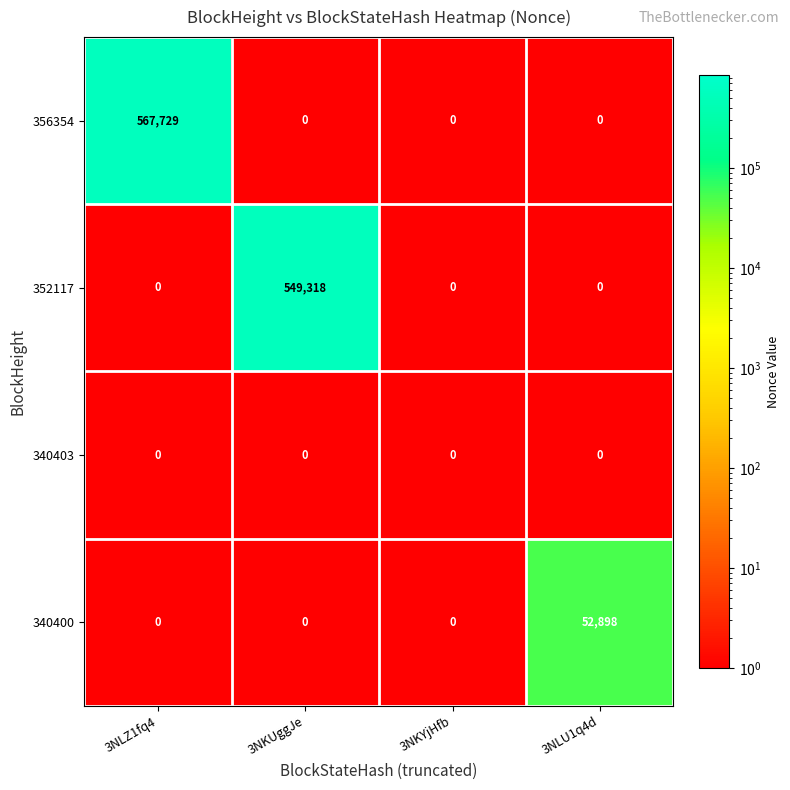

What is the total value across all series at 3NKUggJe?

549318